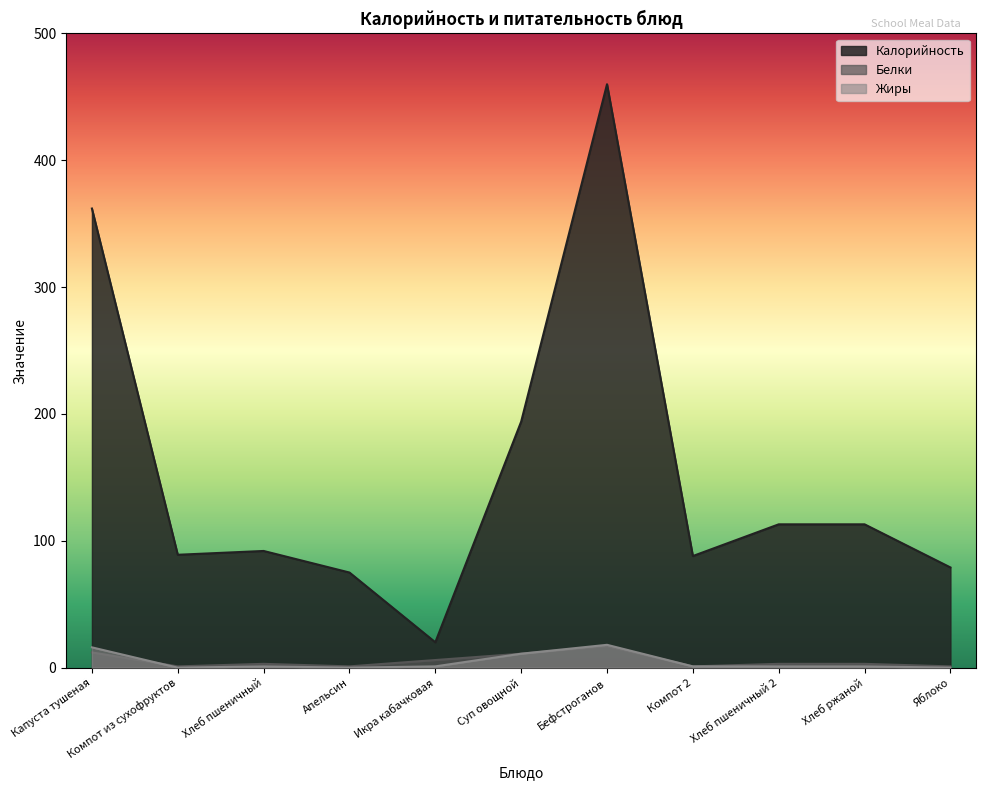

Where is Белки nearest to the value 9?

Суп овощной